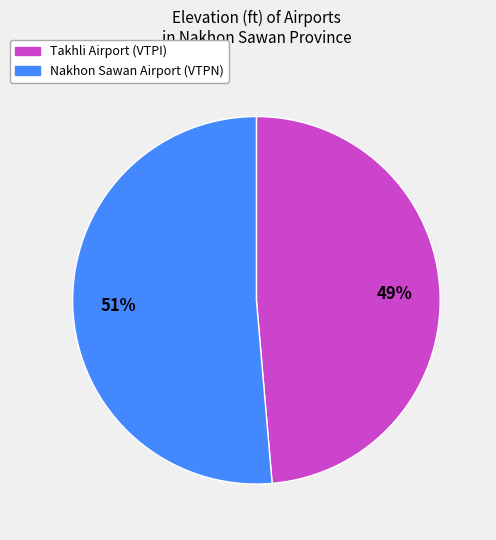

Does Takhli Airport (VTPI) account for over 50% of the chart?

No